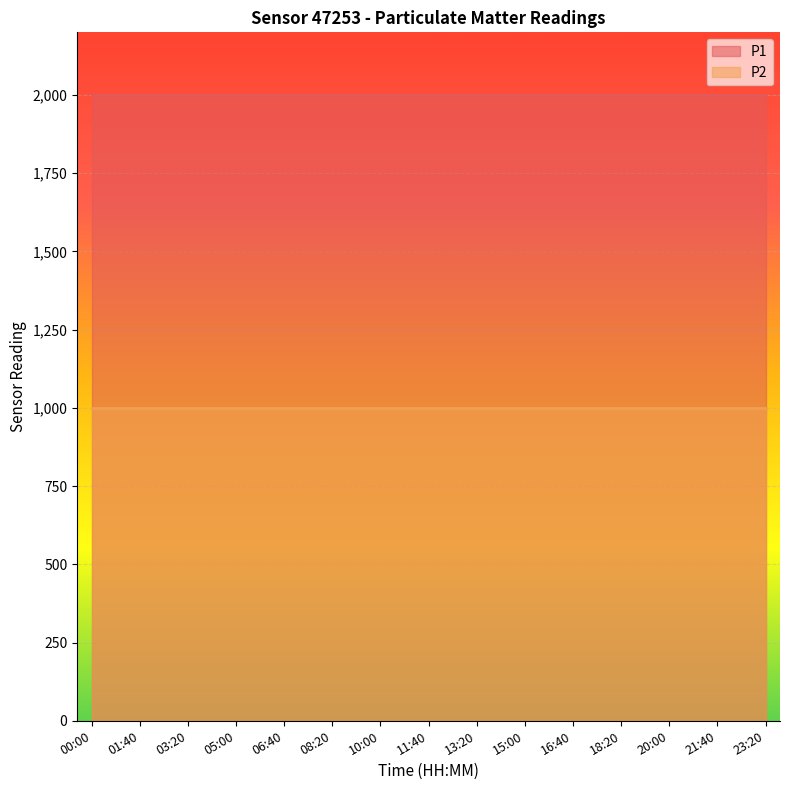

Reading left to right, list all the values displayed in this chart.

P1: 1999.9	1999.9	1999.9	1999.9	1999.9	1999.9	1999.9	1999.9	1999.9	1999.9	1999.9	1999.9	1999.9	1999.9	1999.9
P2: 999.9	999.9	999.9	999.9	999.9	999.9	999.9	999.9	999.9	999.9	999.9	999.9	999.9	999.9	999.9